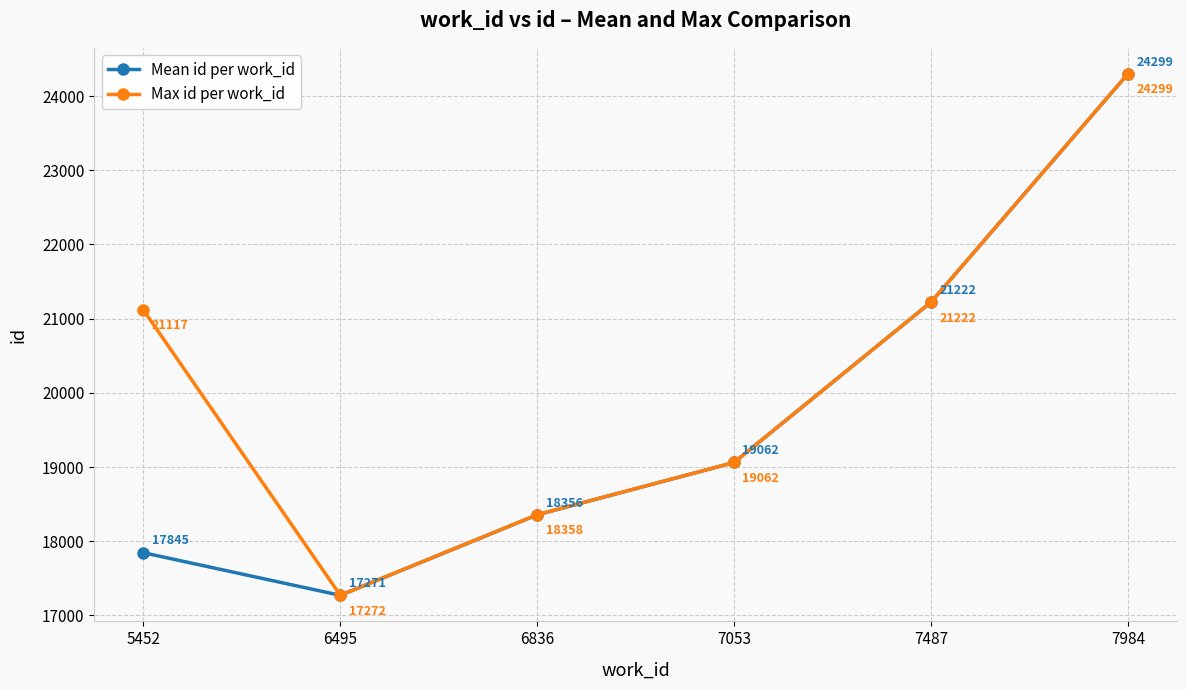

Is it true that Max id per work_id equals 19062.0 at 7053?

True